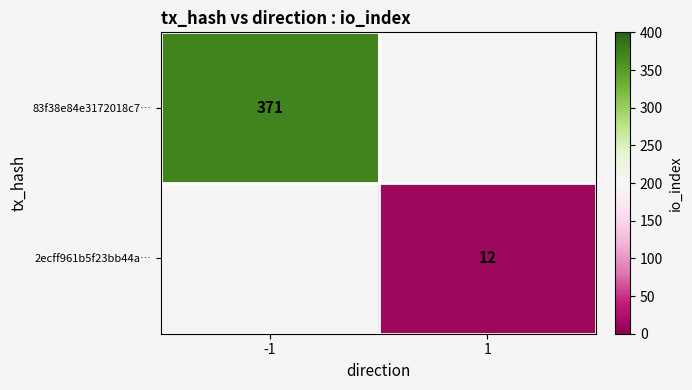

The value of 83f38e84e3172018c7… at -1 is 211. True or false?

False